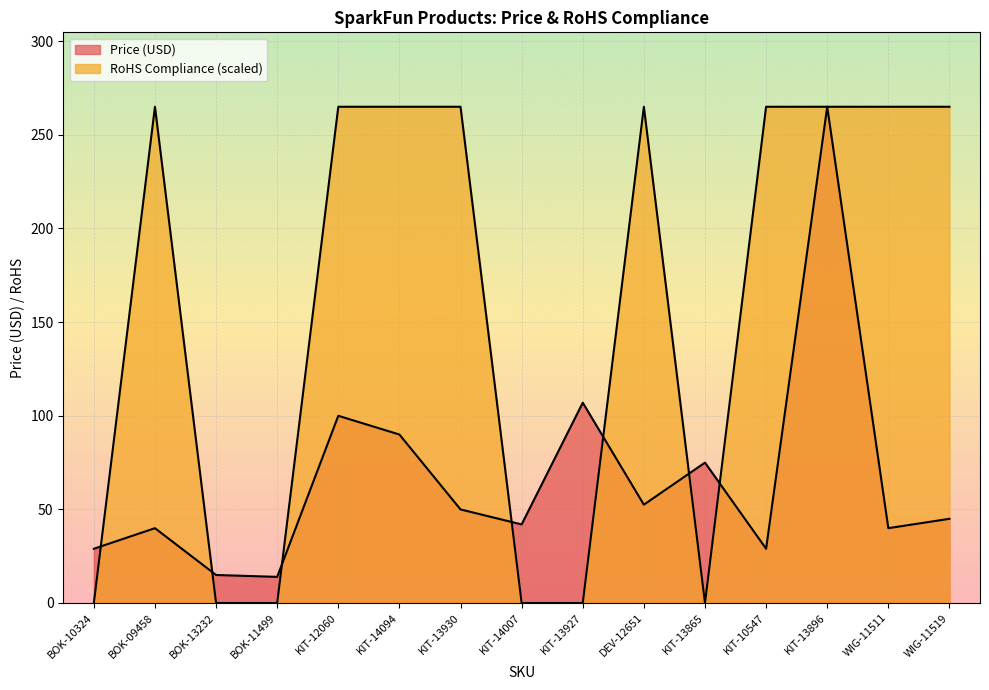

How many values in the RoHS Compliance series are below 264?

6